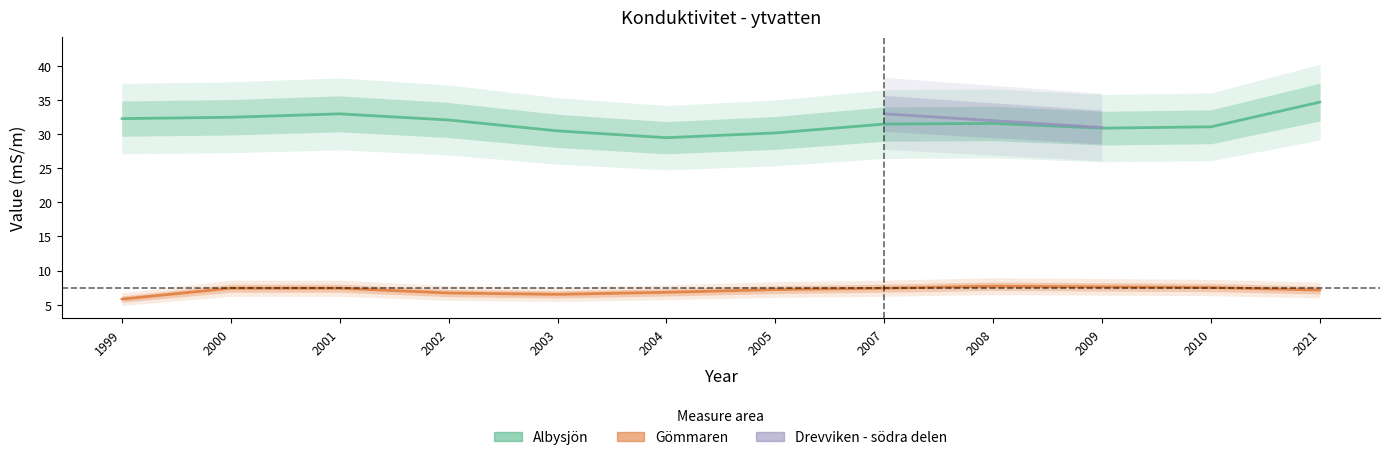

How many interior local valleys does the Albysjön series have?

2